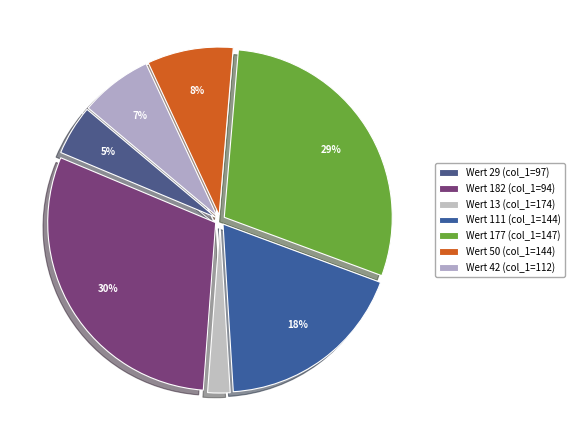

Is there a majority slice in this chart?

No